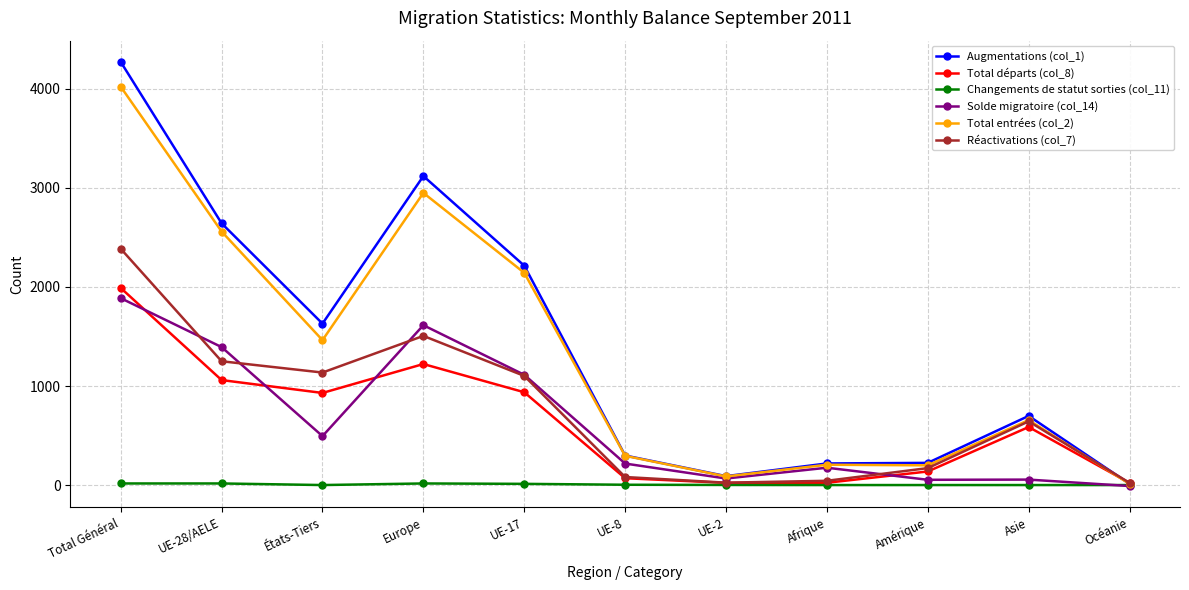

What is the spread (max minus min) of values at États-Tiers?

1630